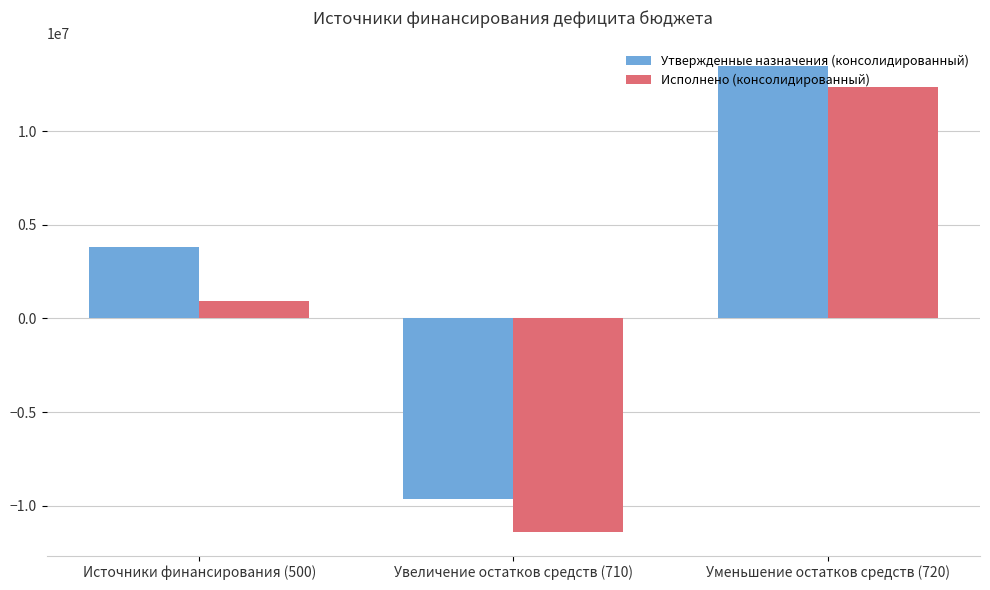

Which series has the largest total across all categories?

Утвержденные назначения (консолидированный)